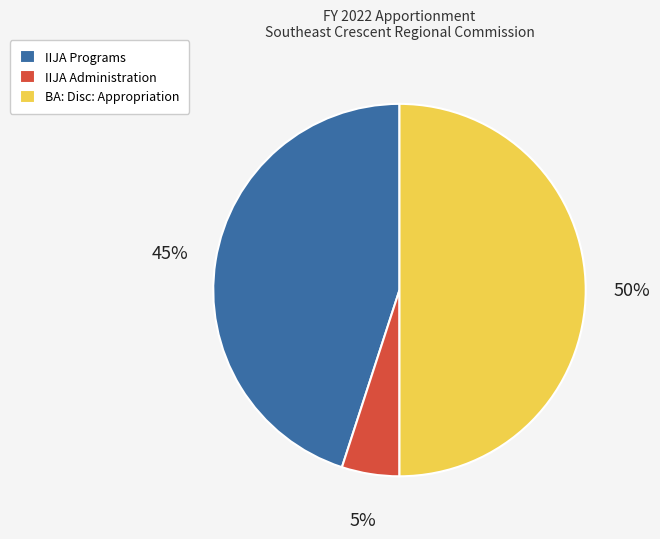

Does IIJA Administration represent more than half of the total?

No